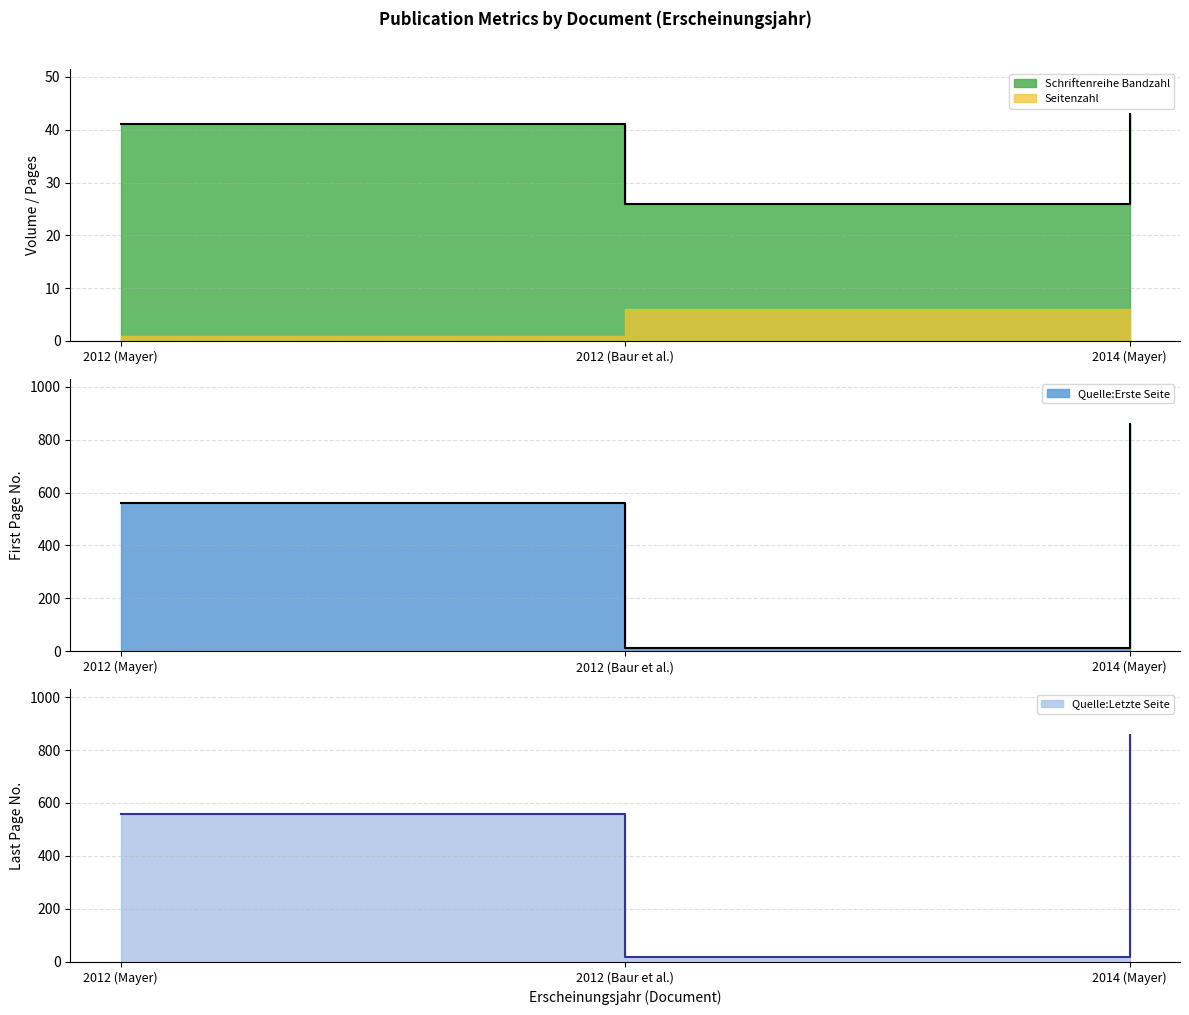

How many lines are shown in the chart?

3